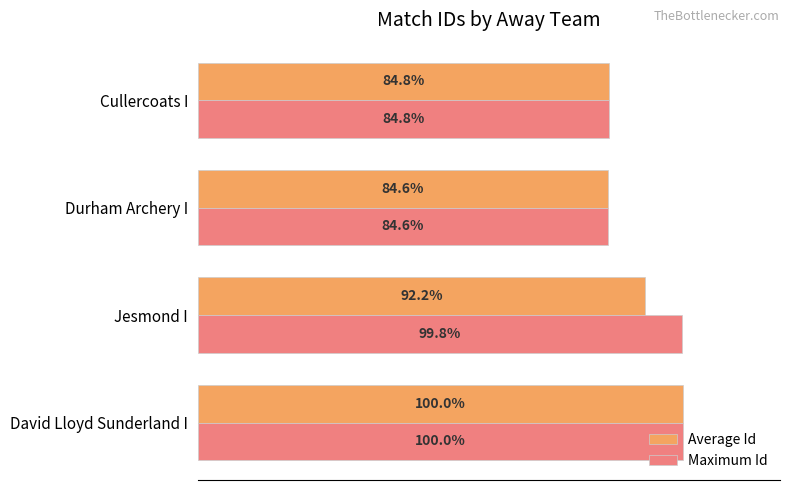

List the labels in order of Maximum Id value, smallest first.

Durham Archery I, Cullercoats I, Jesmond I, David Lloyd Sunderland I